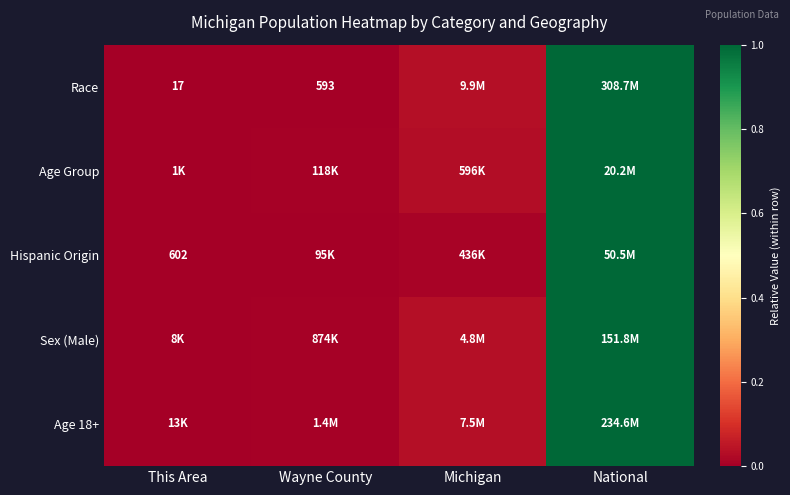

Which category has the lowest value across all series?

This Area